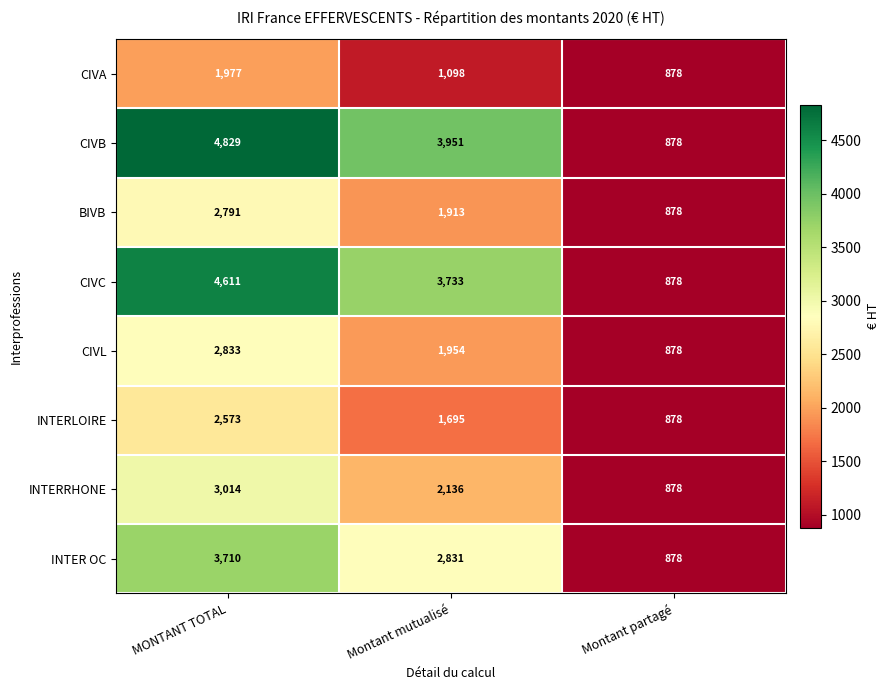

Reading left to right, transcribe all the data shown in this chart.

CIVA: MONTANT TOTAL=1977	Montant mutualisé=1098	Montant partagé=878
CIVB: MONTANT TOTAL=4829	Montant mutualisé=3951	Montant partagé=878
BIVB: MONTANT TOTAL=2791	Montant mutualisé=1913	Montant partagé=878
CIVC: MONTANT TOTAL=4611	Montant mutualisé=3733	Montant partagé=878
CIVL: MONTANT TOTAL=2833	Montant mutualisé=1954	Montant partagé=878
INTERLOIRE: MONTANT TOTAL=2573	Montant mutualisé=1695	Montant partagé=878
INTERRHONE: MONTANT TOTAL=3014	Montant mutualisé=2136	Montant partagé=878
INTER OC: MONTANT TOTAL=3710	Montant mutualisé=2831	Montant partagé=878